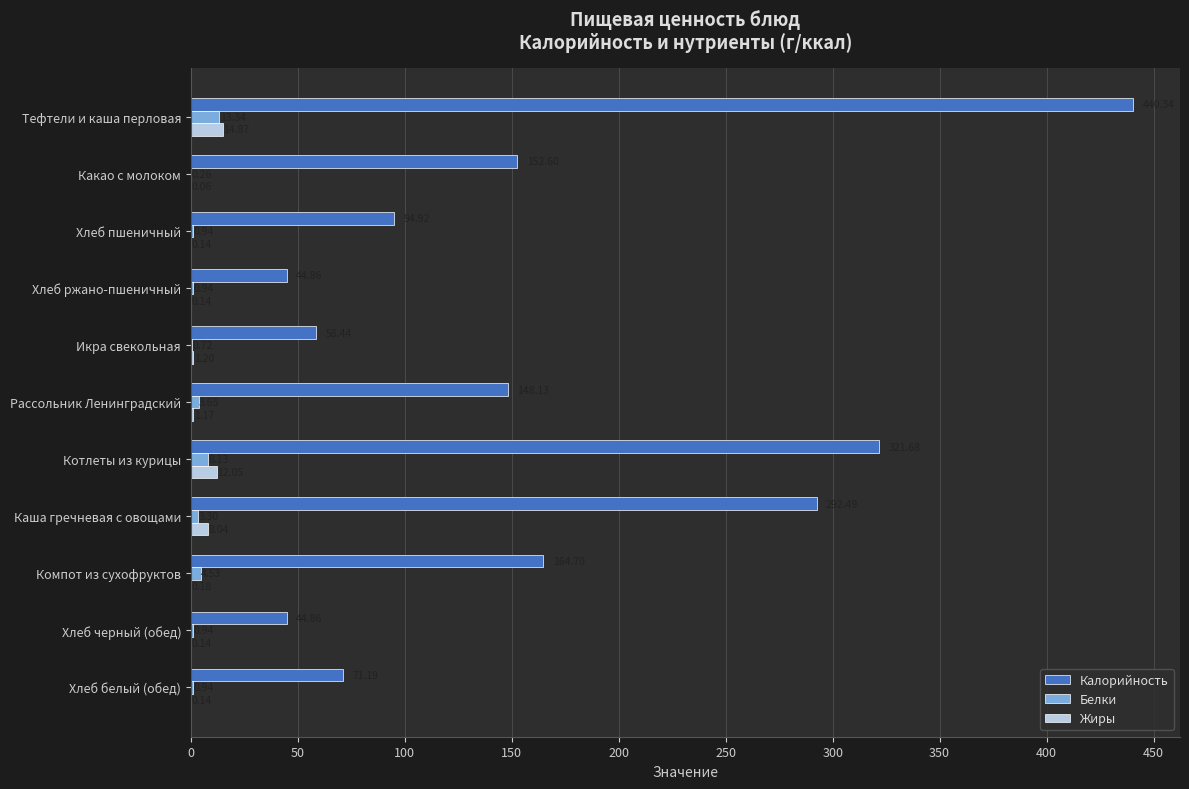

Between Тефтели и каша перловая and Хлеб белый (обед), which series saw the biggest shift?

Калорийность